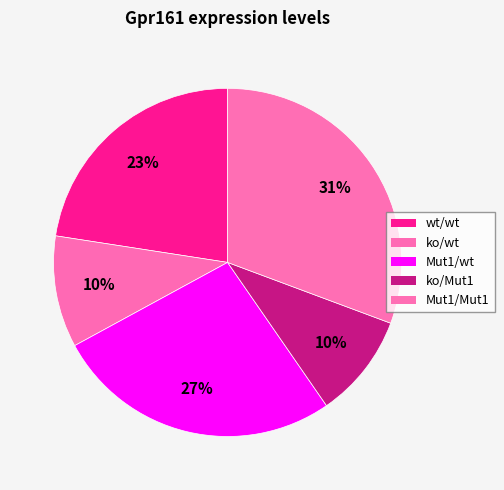

How many segments does this pie chart have?

5